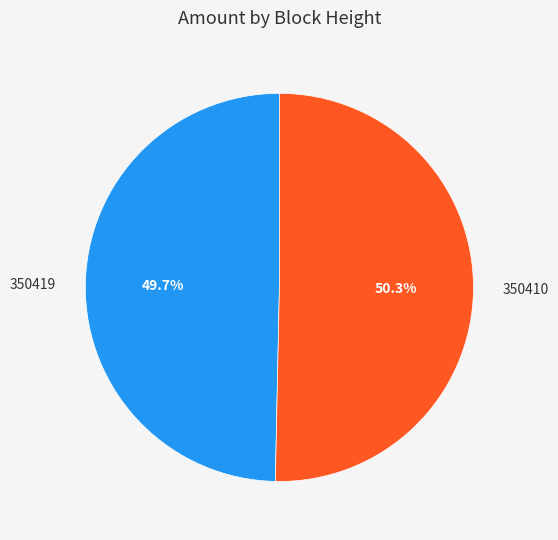

To the nearest percent, what is the difference between the 350410 and 350419 slice percentages?

1%